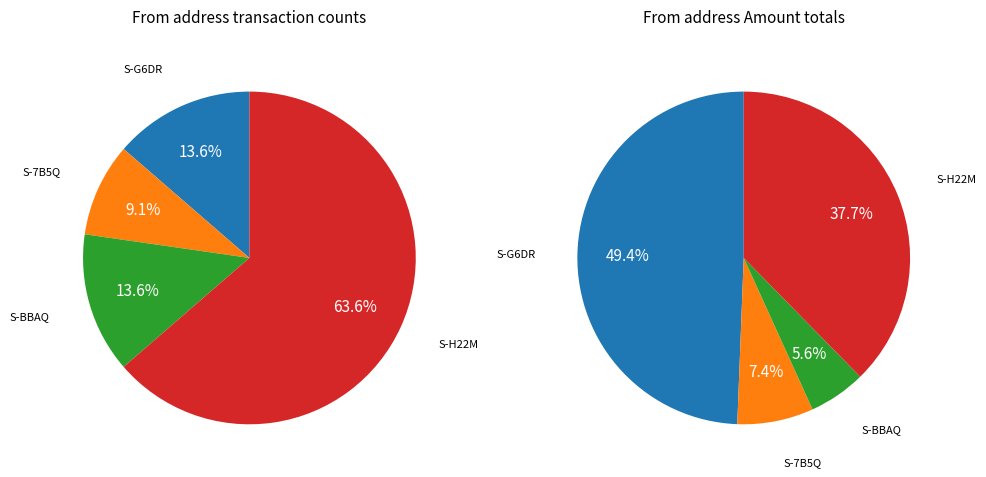

Which category has the smallest portion of the pie?

S-7B5Q-7AZQ-JX4S-6HWUL